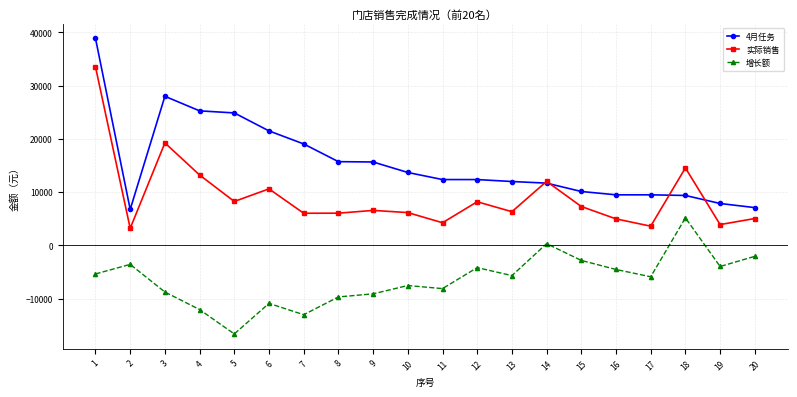

List the series in order of their overall mean, highest first.

4月任务, 实际销售, 增长额